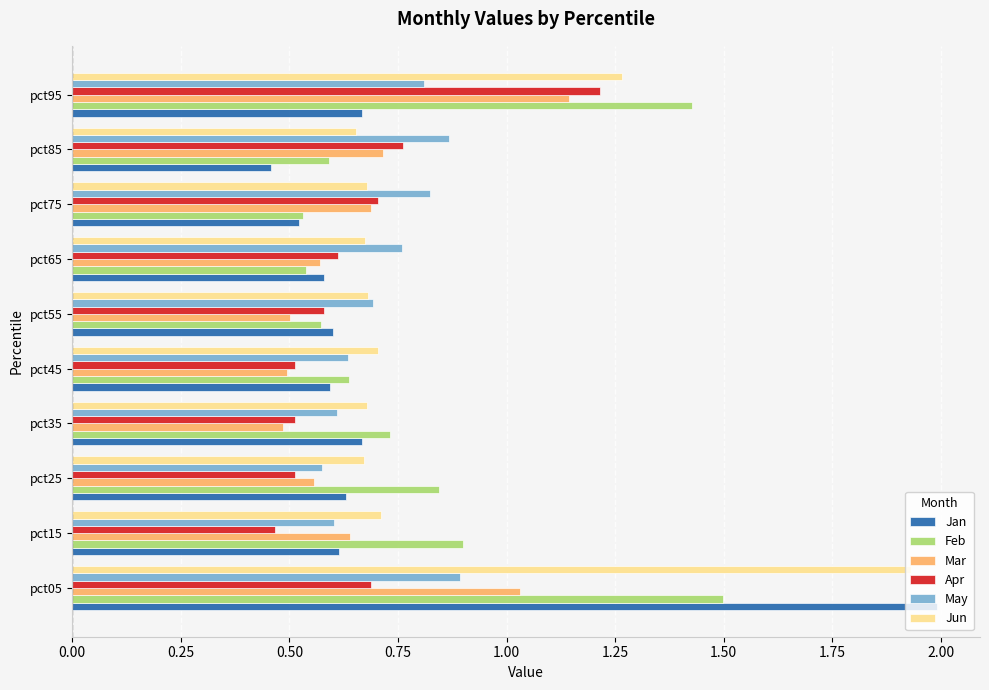

What is the spread (max minus min) of values at pct85?

0.4